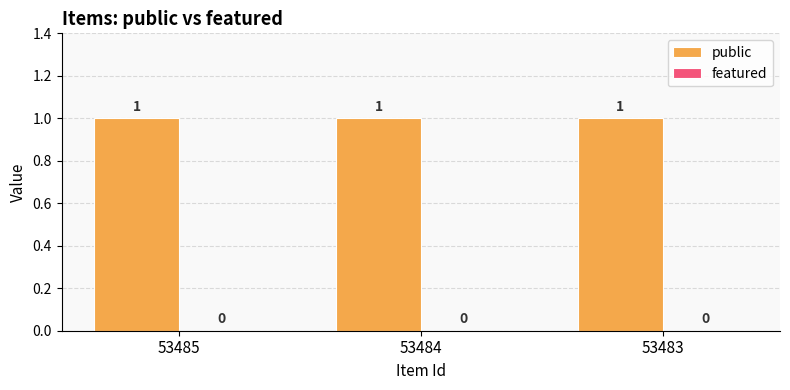

Is it true that featured equals 0 at 53485?

True